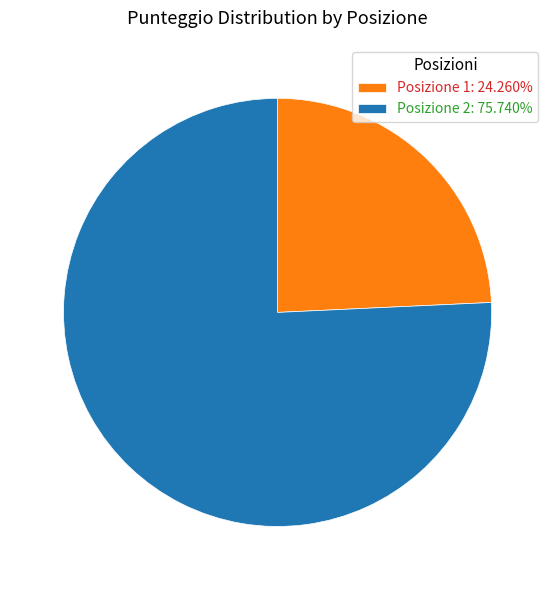

Do Posizione 1: 24.260% and Posizione 2: 75.740% together represent more than half of the pie?

Yes